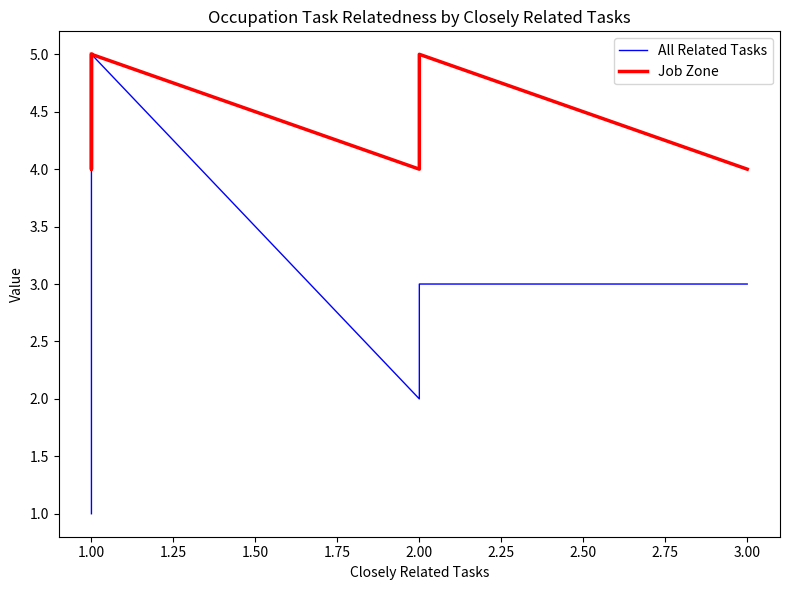

What is the sum of the All Related Tasks values at 2.00 and 1.00?

5